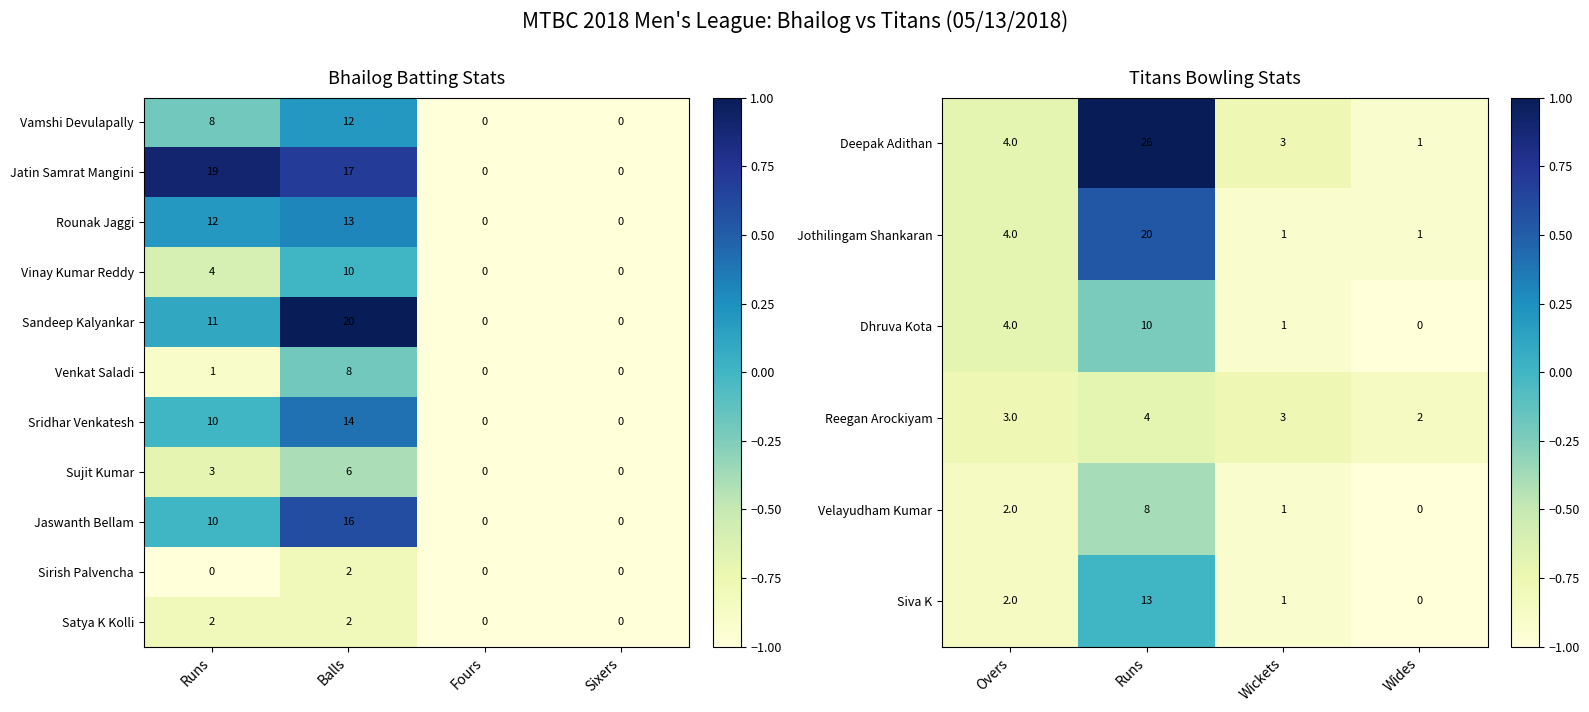

Is the value of Vinay Kumar Reddy at Runs greater than the value of Sridhar Venkatesh at Sixers?

Yes